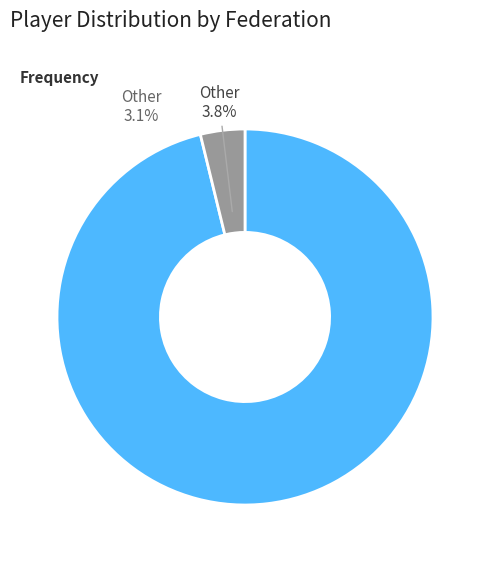

How many segments does this pie chart have?

2